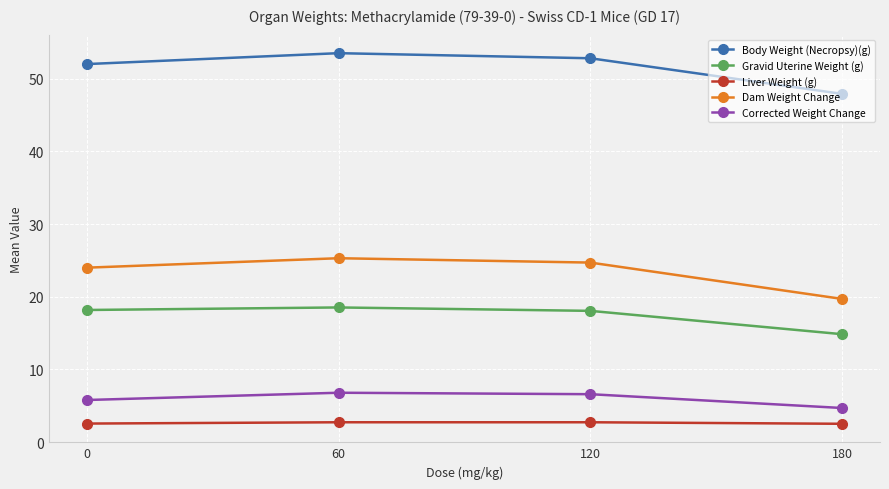

What is the value of the Corrected Weight Change point at the 3rd from the left?

6.6